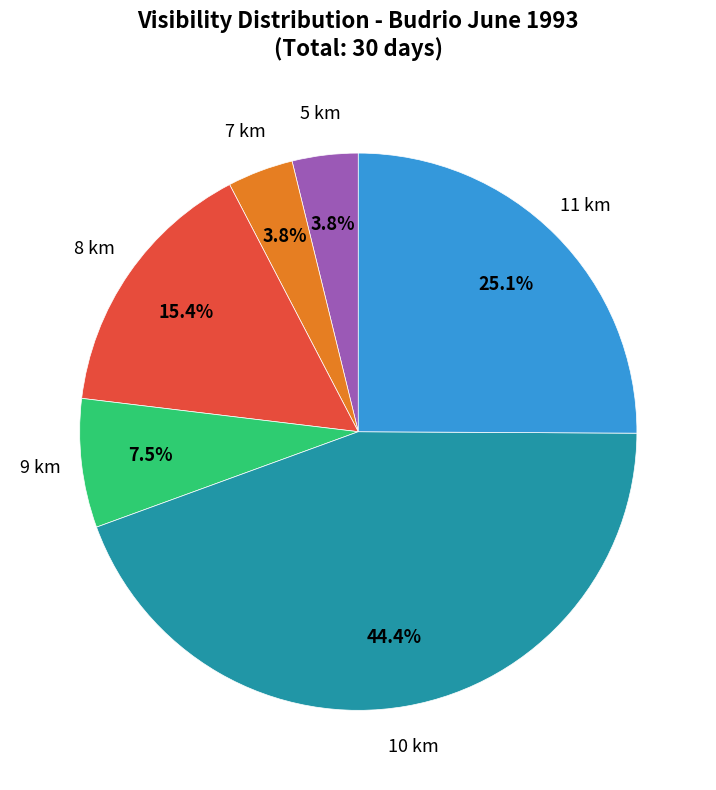

Is there a majority slice in this chart?

No